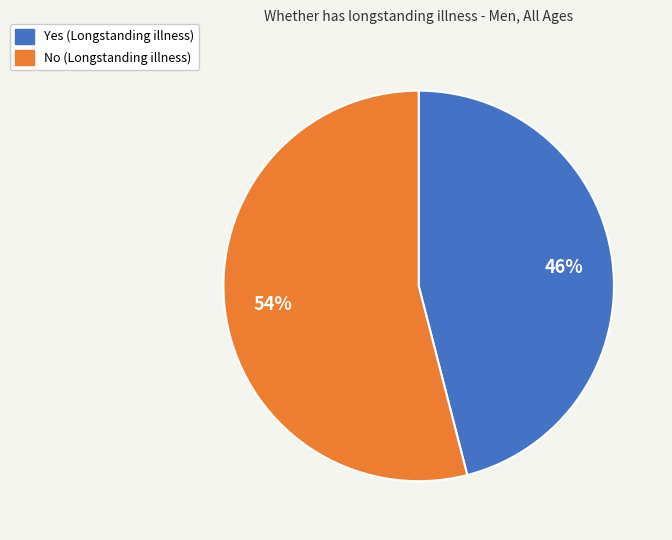

Between No (Longstanding illness) and Yes (Longstanding illness), which is larger?

No (Longstanding illness)